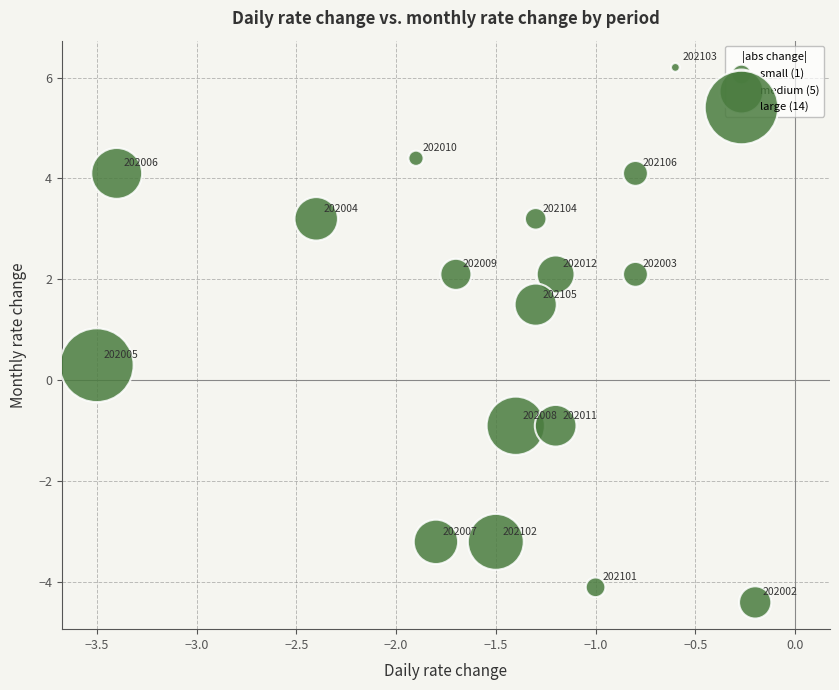

What Y value in the scatter plot is closest to 0?

0.3